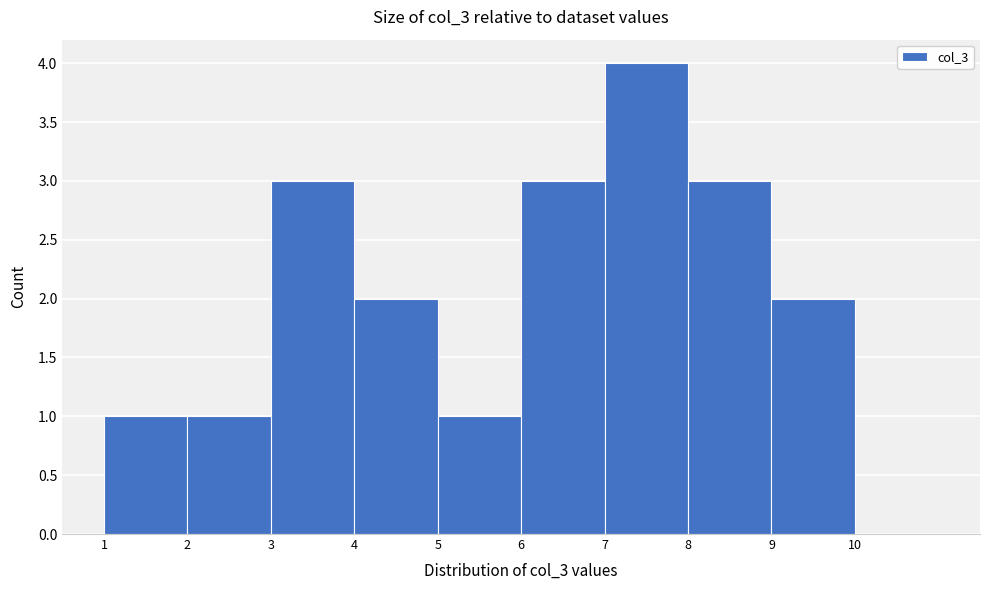

How tall is the bar that spans 6 to 7 on the x-axis? The values are not printed on the chart, so give them approximately, as read against the axis.

3